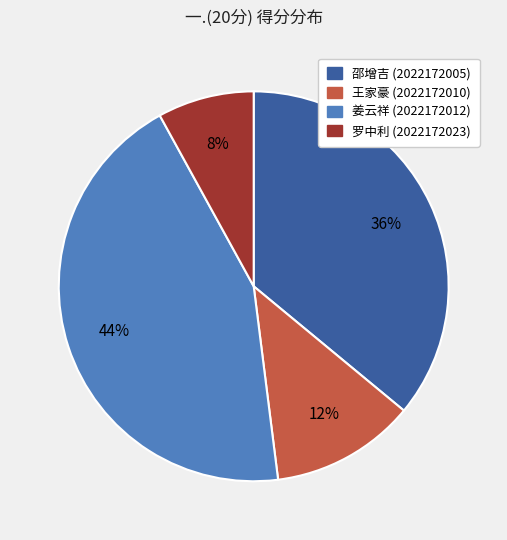

How many slices are in this pie chart?

4